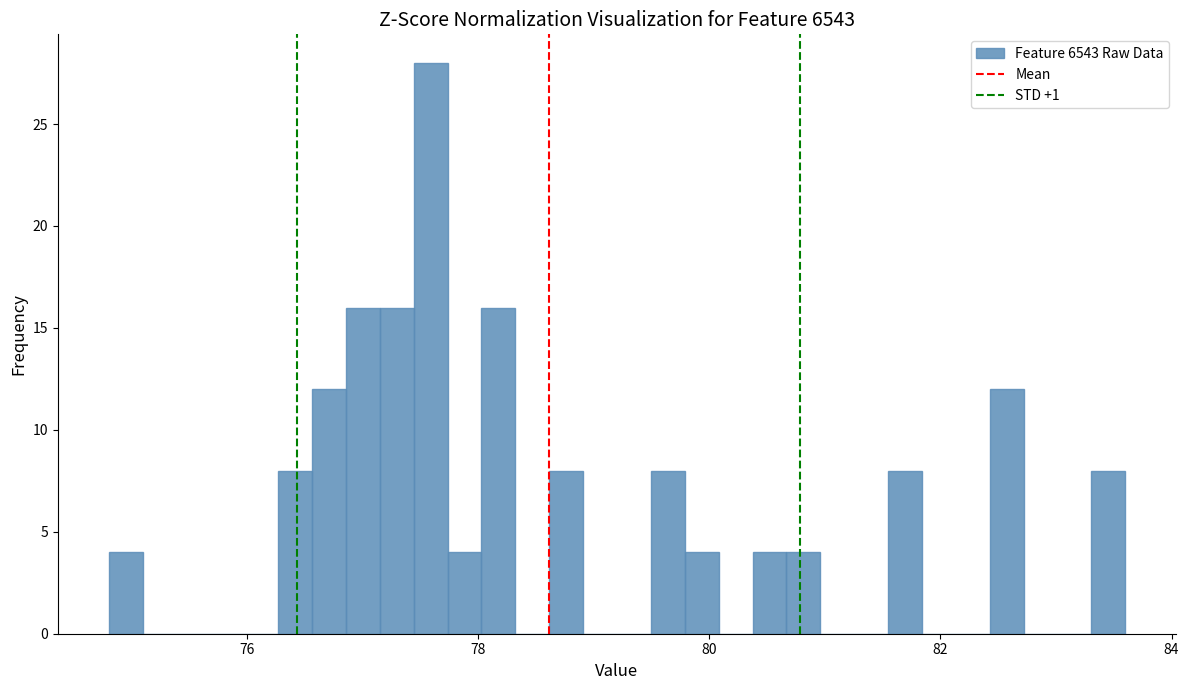

Read against the x-axis, roughly where is the centre of the tallest bar?

77.6